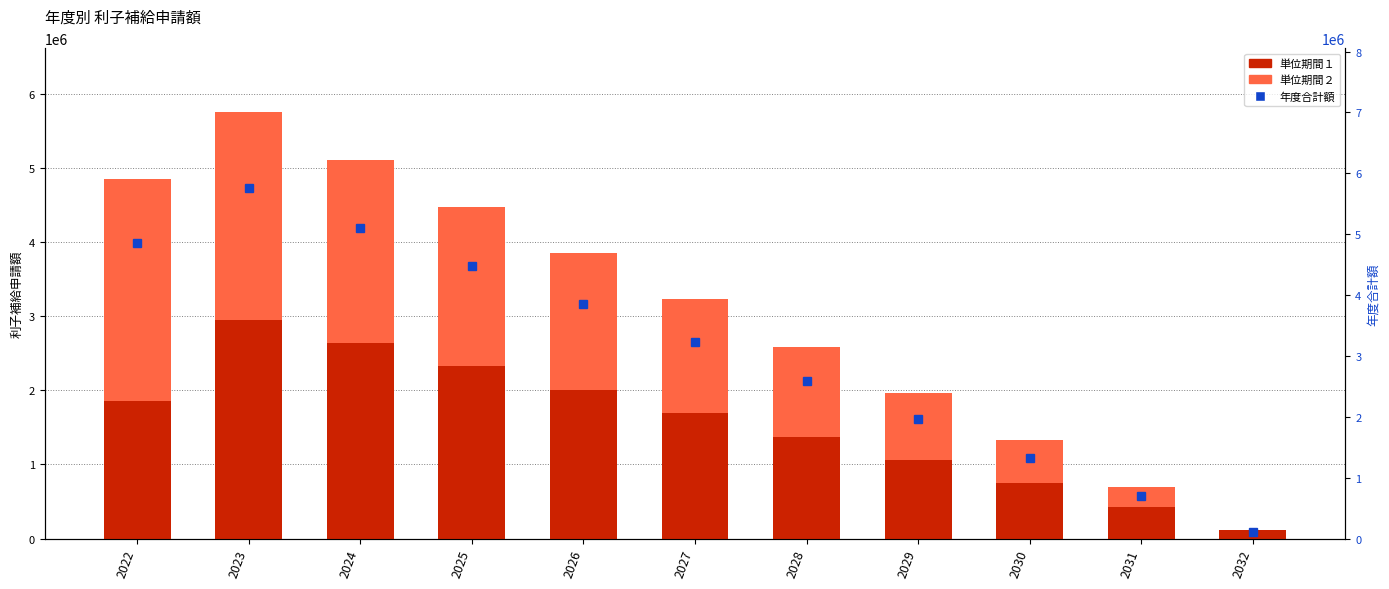

What is the minimum value for 単位期間１?

112231